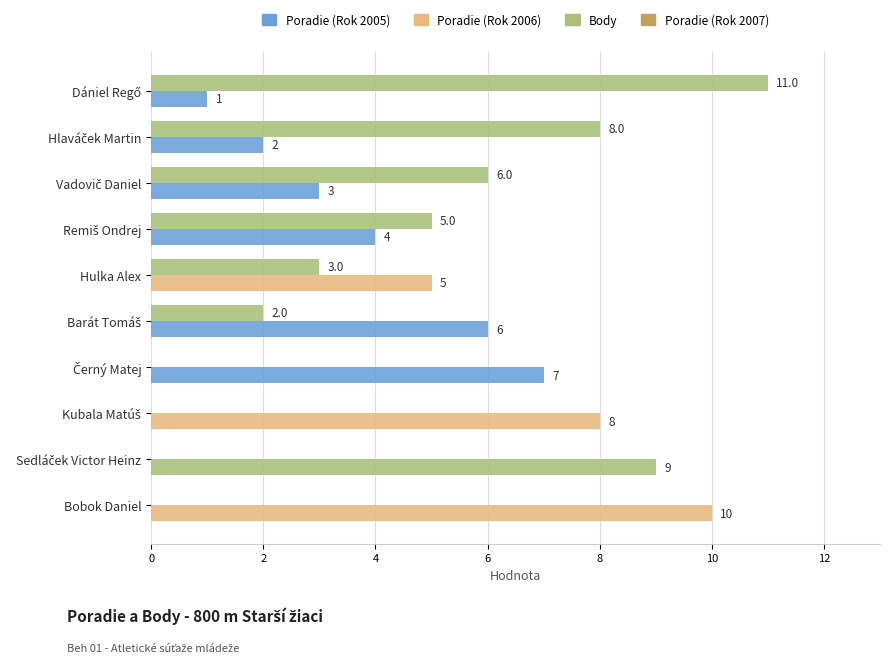

How many distinct data groups are displayed?

2